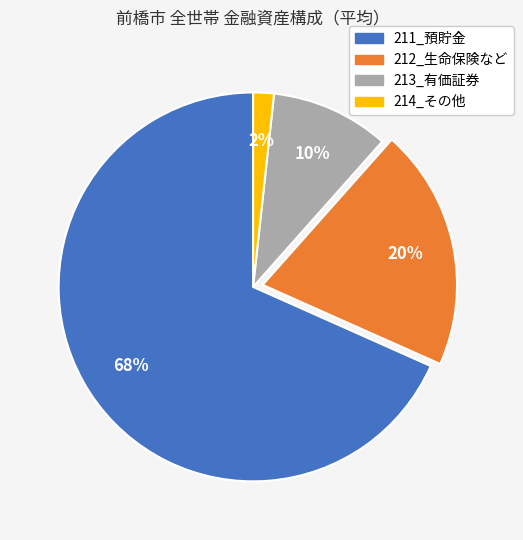

To the nearest percent, what is the average slice percentage?

25%